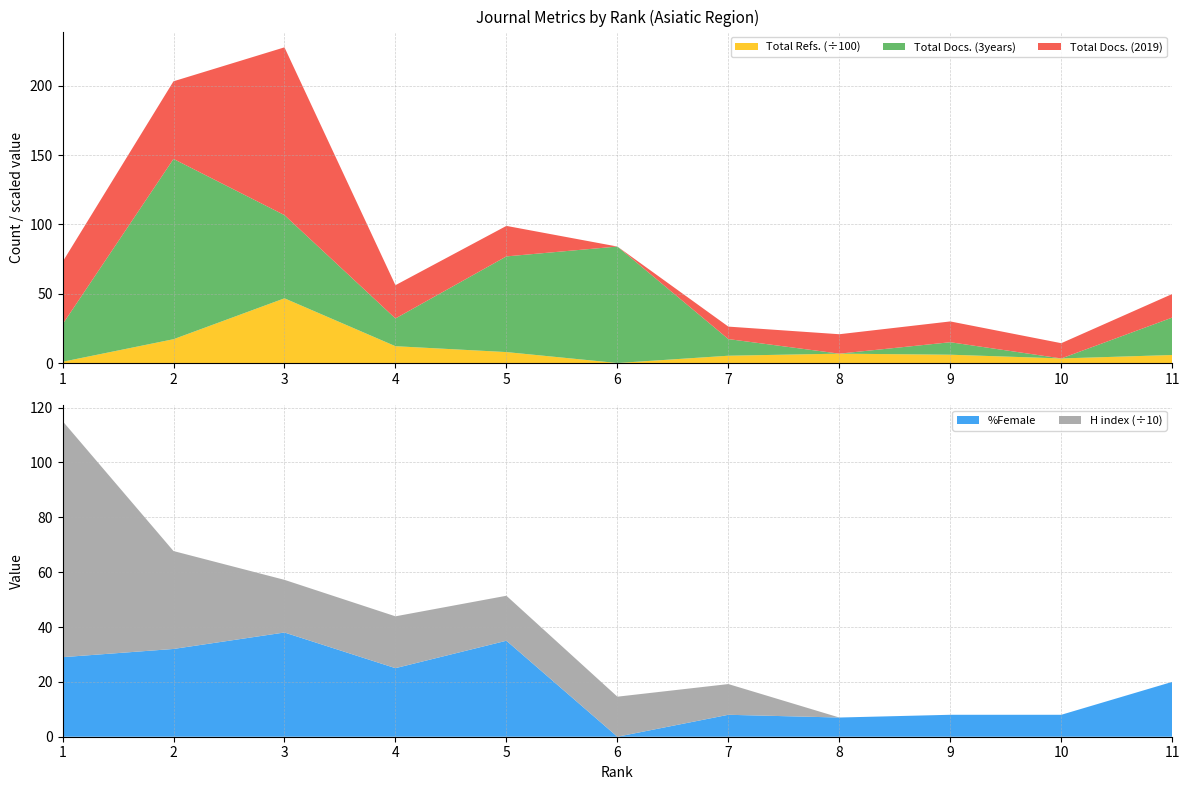

The %Female series shows 25.0 at 4. True or false?

True